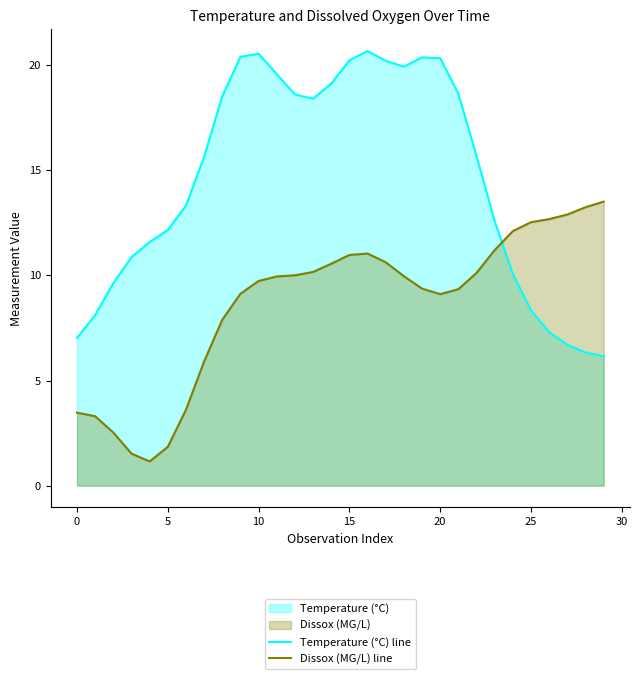

At which category does Temperature (°C) line reach its first local valley?

13